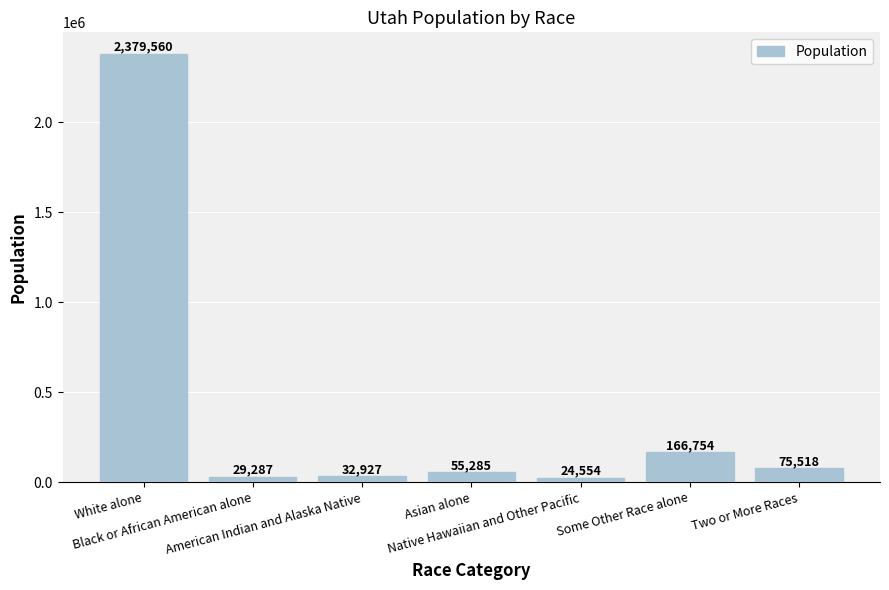

Between Two or More Races and American Indian and Alaska Native, which is larger?

Two or More Races